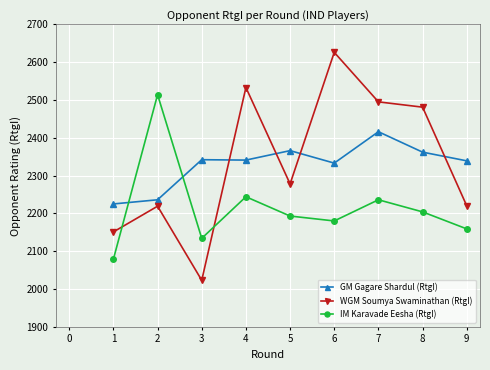

The GM Gagare Shardul (RtgI) series shows 3968 at 6. True or false?

False